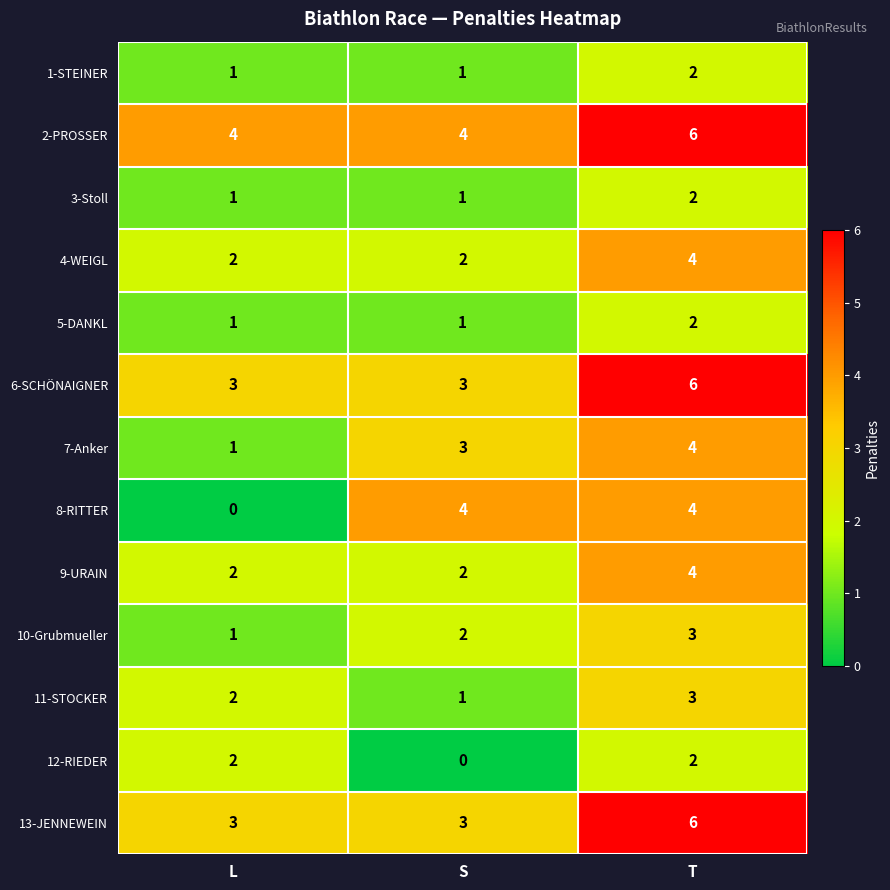

Which series changed the most between L and T?

8-RITTER